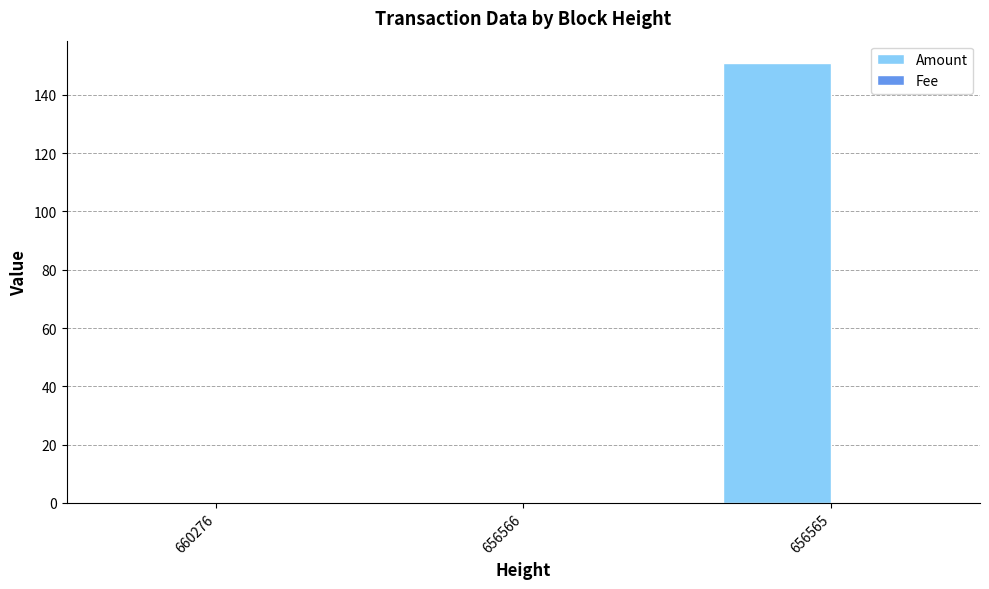

The value of Amount at 656566 is -69.2. True or false?

False